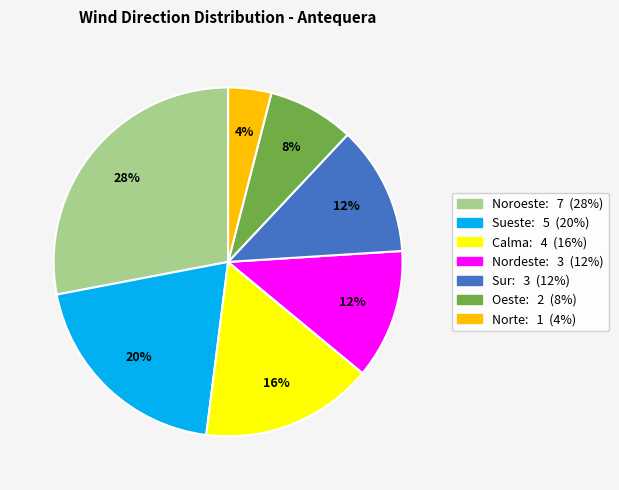

Count the number of slices in the pie.

7